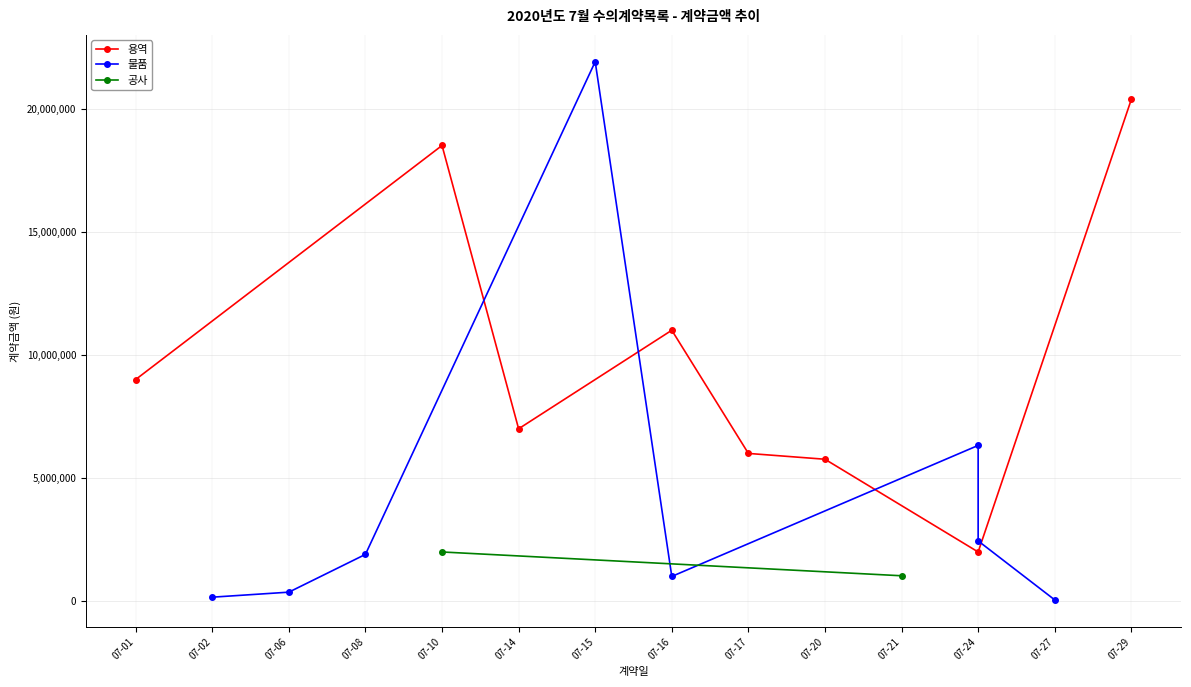

What is the highest value of the 용역 series?

20370000